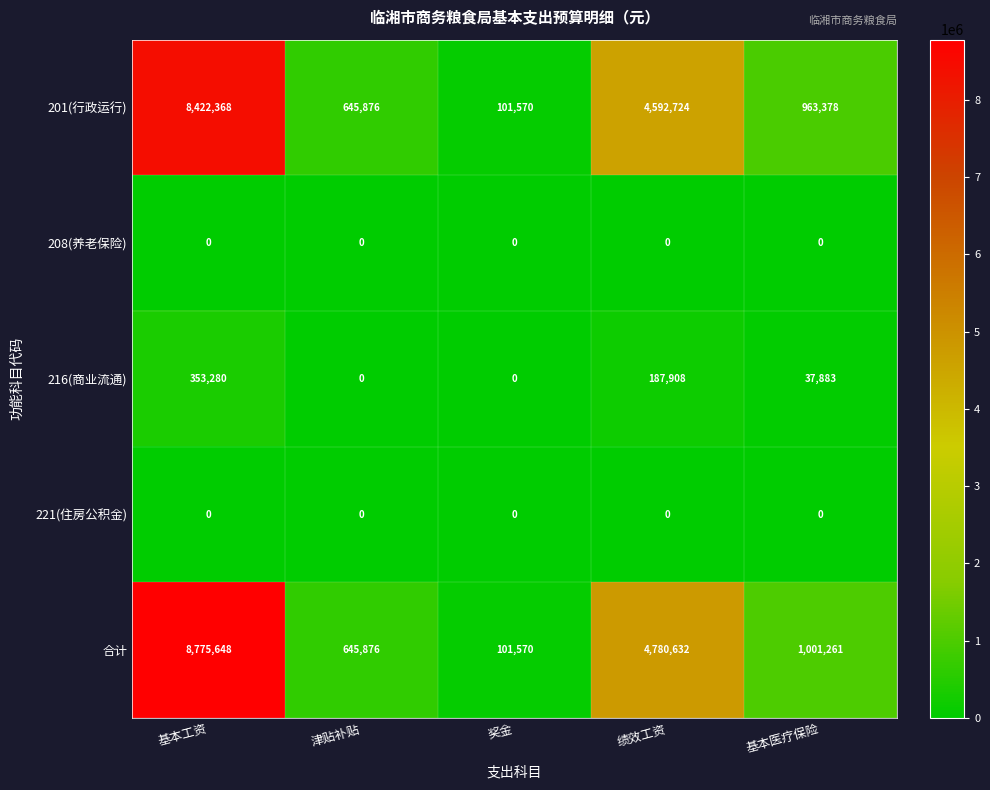

The 合计 series shows 2115809 at 基本工资. True or false?

False